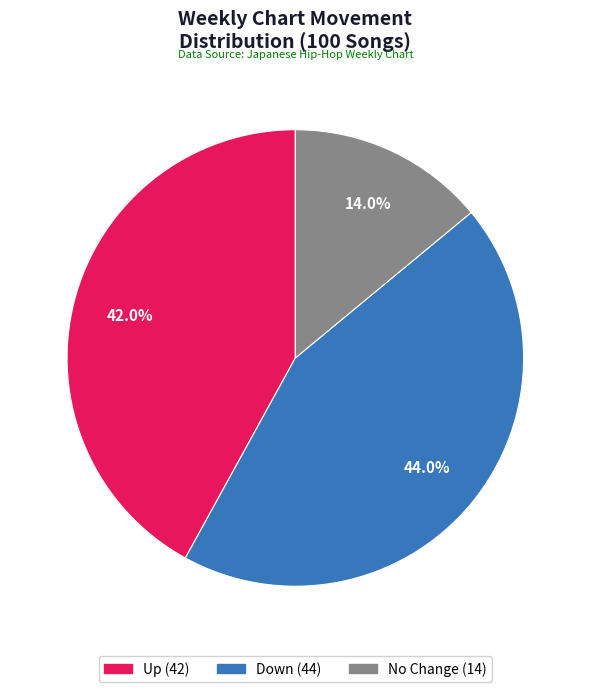

Is there a majority slice in this chart?

No